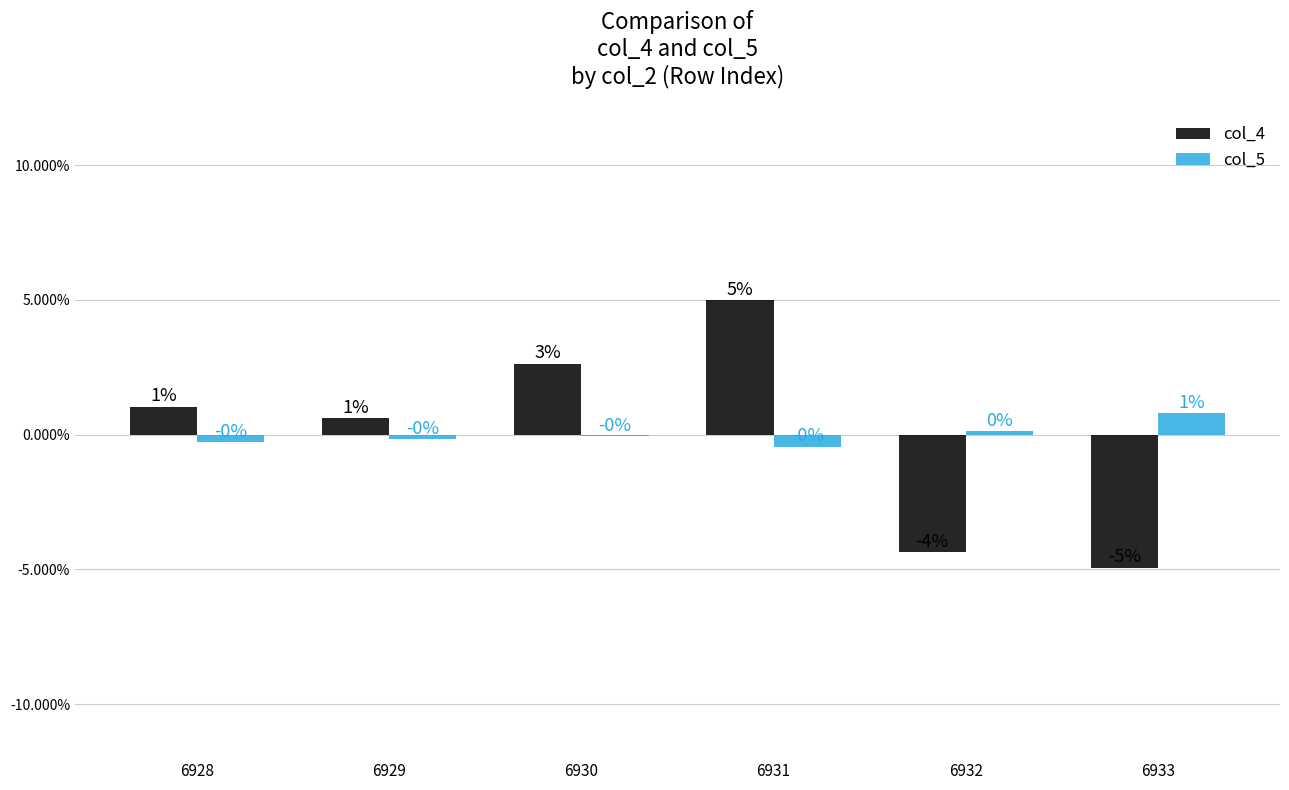

What are all the series names shown in the legend?

col_4, col_5